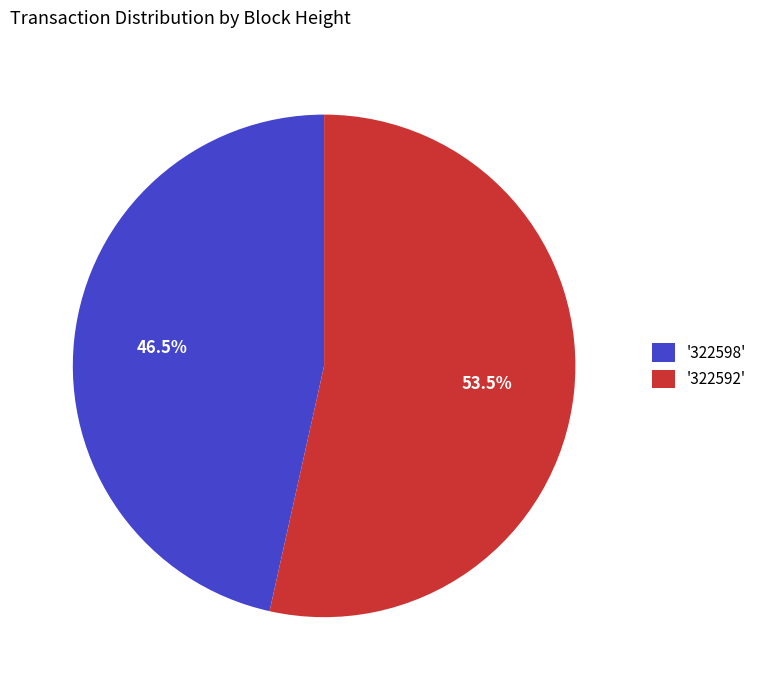

What portion of the pie excludes '322592'?

46.5%